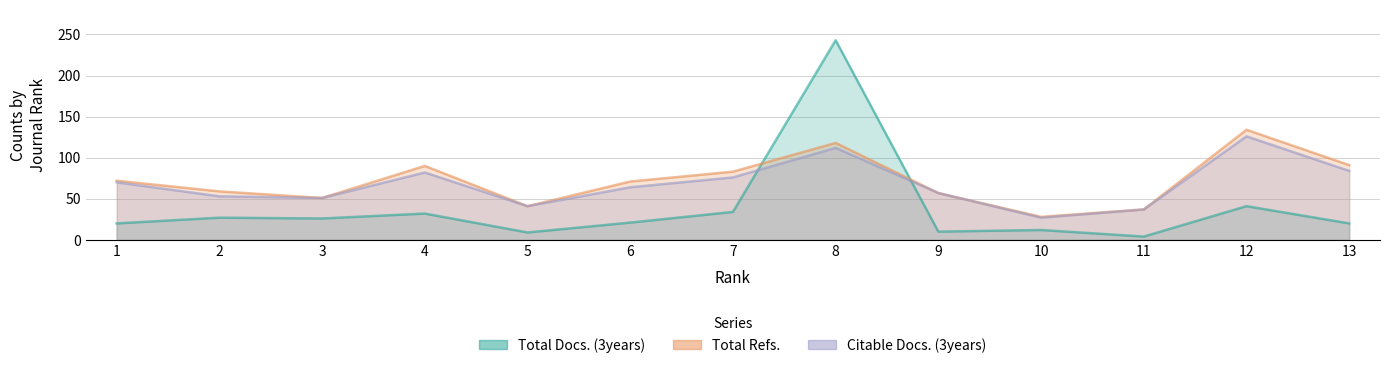

Which series has the largest range (max minus min)?

Total Docs. (3years)